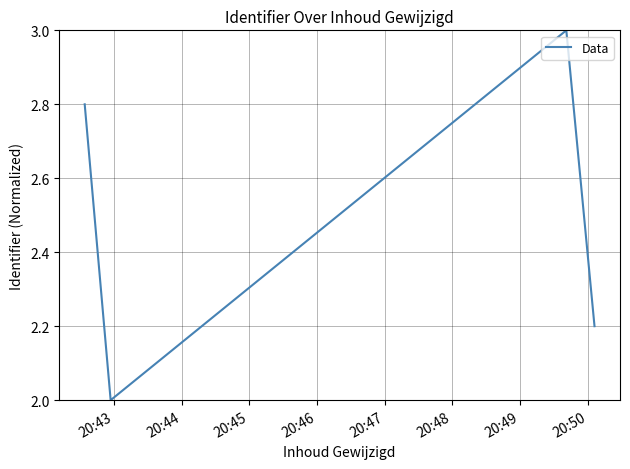

What is the maximum value shown in the chart?

3.0